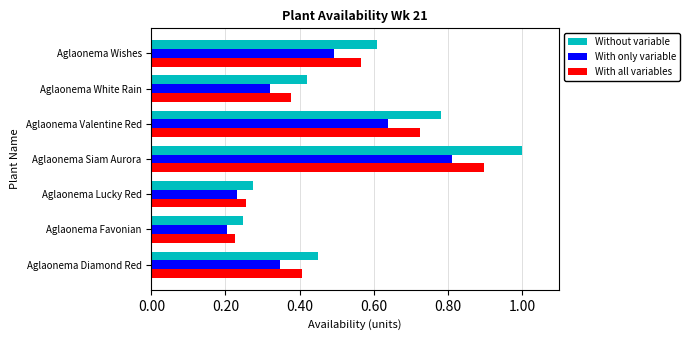

Which series has the largest range (max minus min)?

Without variable